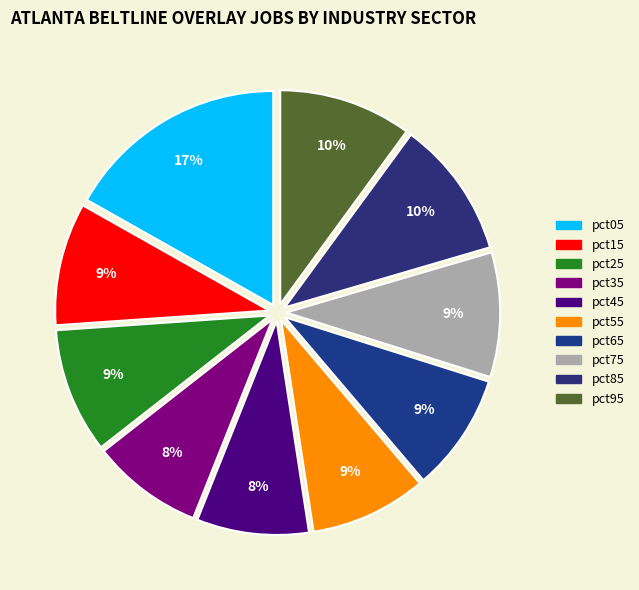

Which has a higher value, pct15 or pct45?

pct15